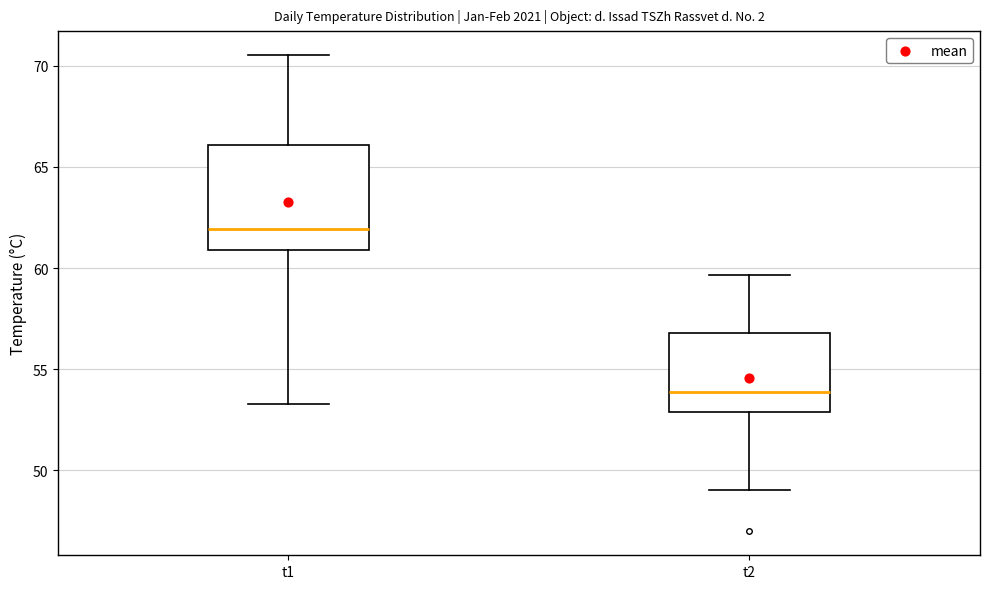

Reading left to right, transcribe this box plot: for each box, give where its median line is, the range the box spans, and where its two whiskers end, as read against the y-axis. The values are not printed on the chart, so give them approximately, as read against the axis.

t1: median 62.0, box 61.0 to 66.0, whiskers 53.5 to 70.5
t2: median 54.0, box 53.0 to 57.0, whiskers 49.0 to 59.5